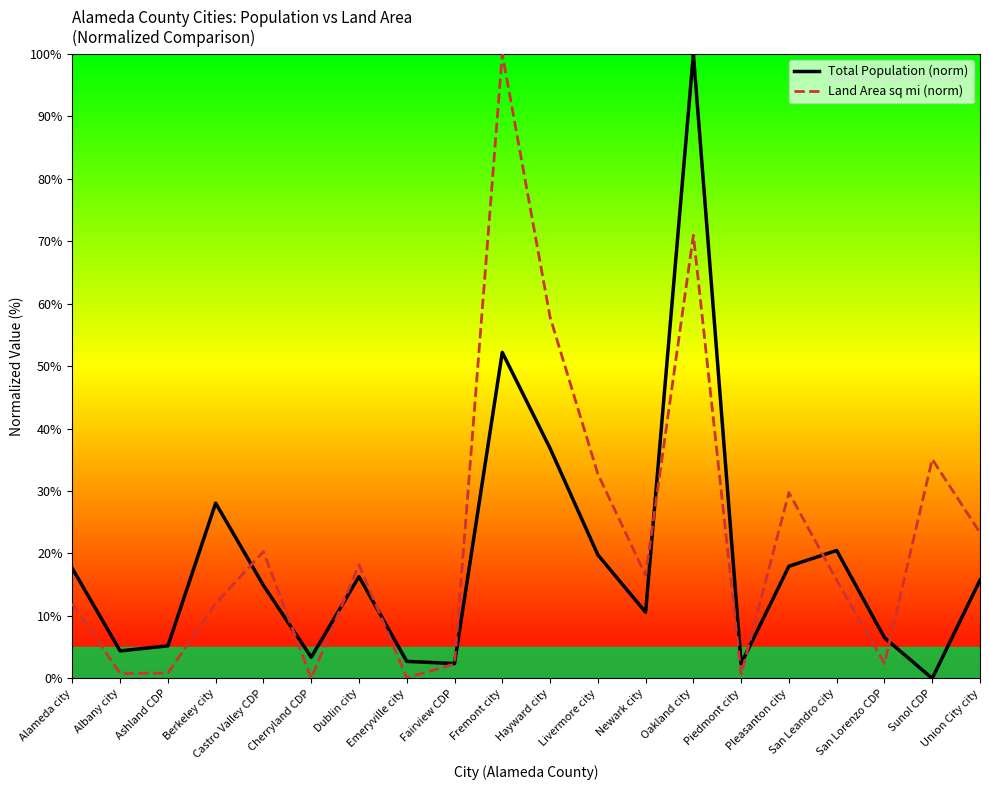

True or false: Land Area sq mi (norm) and Total Population (norm) intersect in this chart.

True